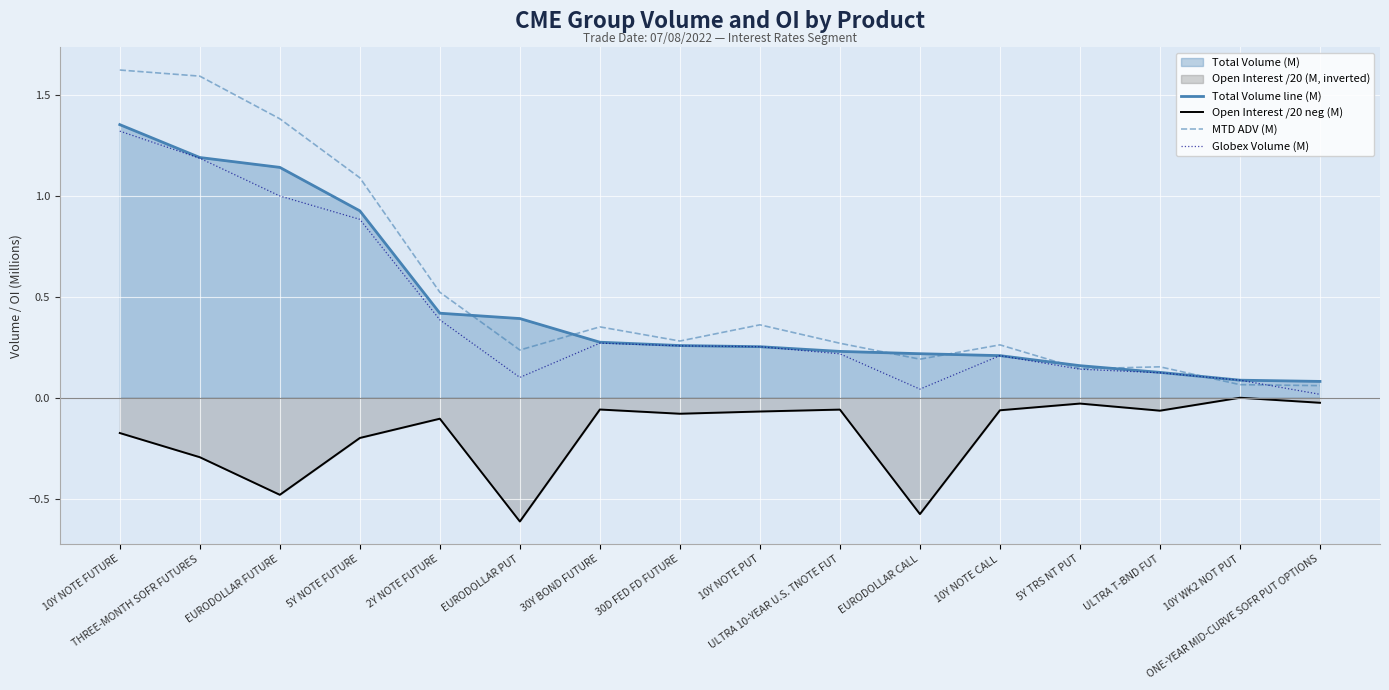

Does the chart display data point markers on the line(s)?

No